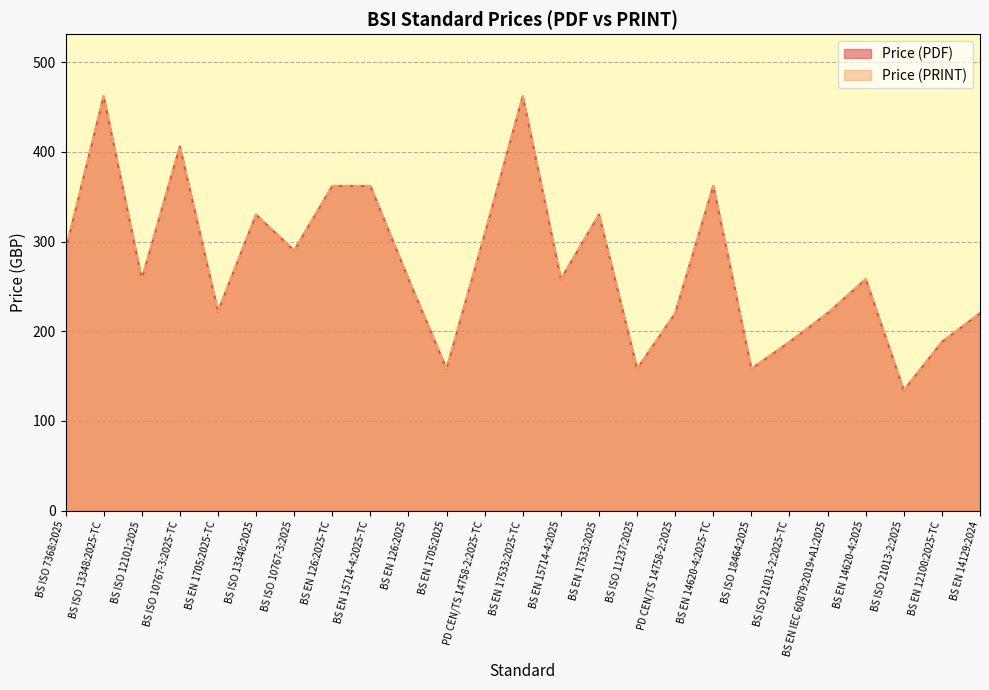

Reading left to right, list all the values displayed in this chart.

Price (PDF): 290	462	258	406	222	330	290	362	362	258	158	308	462	258	330	158	220	362	158	188	220	258	134	188	220
Price (PRINT): 290	462	258	406	222	330	290	362	362	258	158	308	462	258	330	158	220	362	158	188	220	258	134	188	220